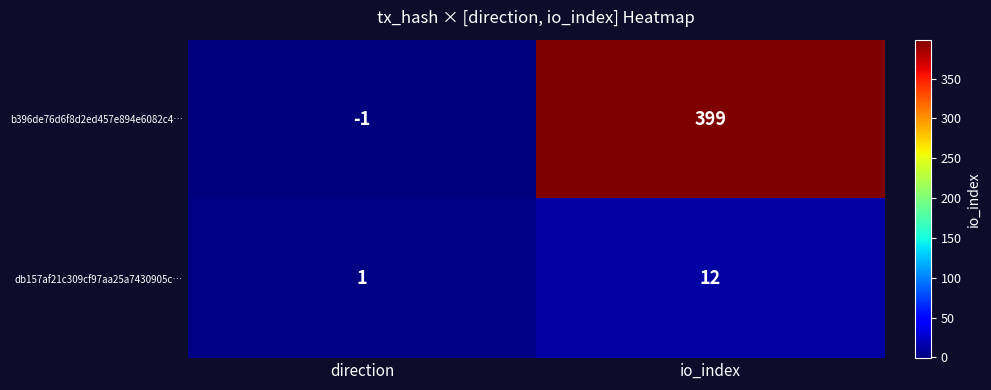

Is it true that db157af21c309cf97aa25a7430905c… equals 0 at direction?

False